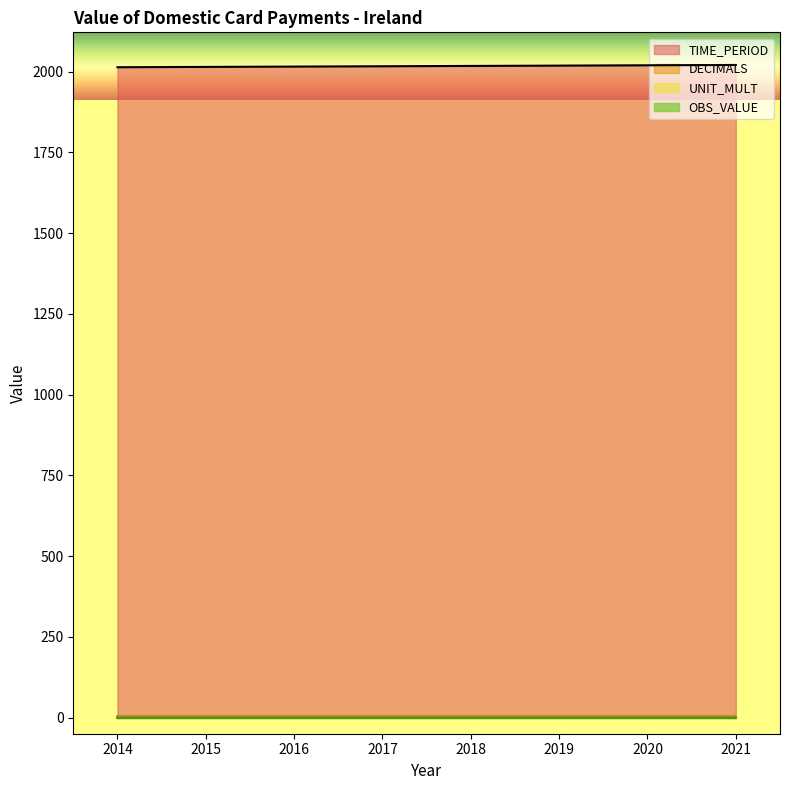

What is the spread (max minus min) of values at 2015?

2015